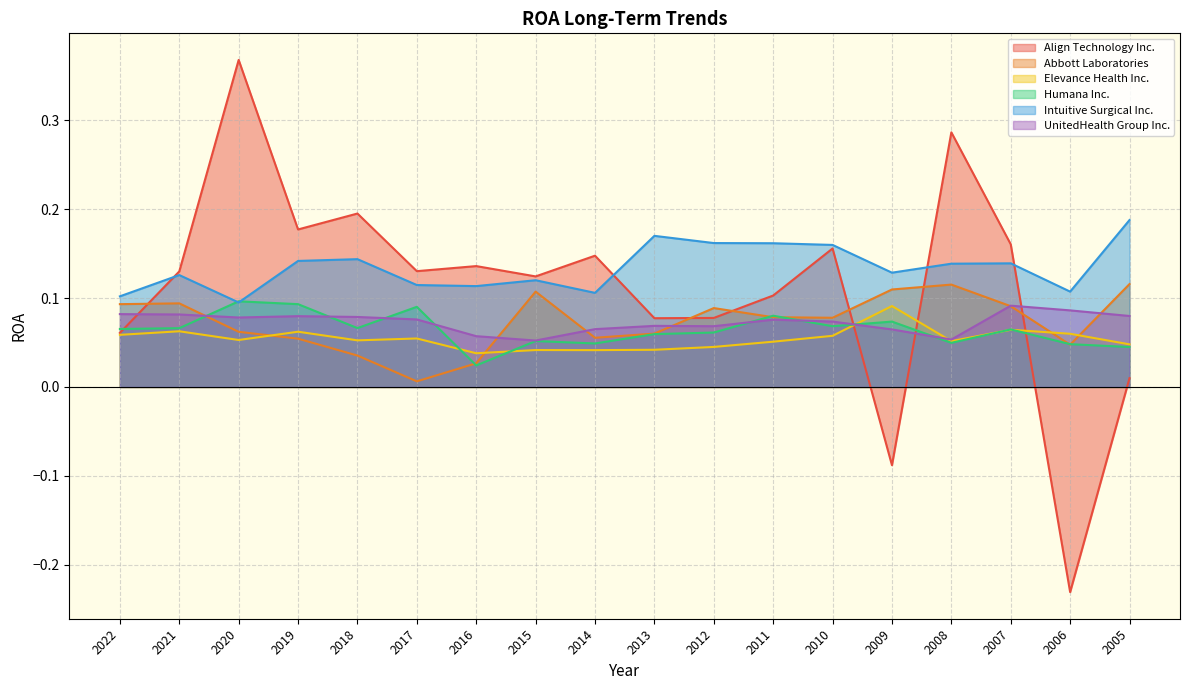

In Humana Inc., how many points are higher than both neighbors (excluding endpoints)?

6